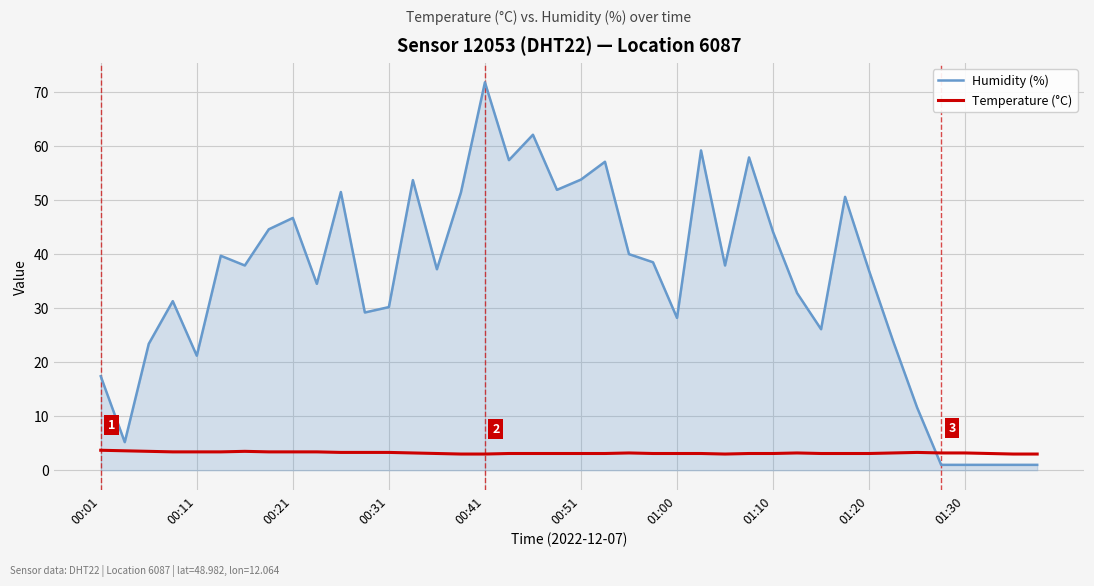

Which series ends up on top after the final intersection of Humidity (%) and Temperature (°C)?

Temperature (°C)